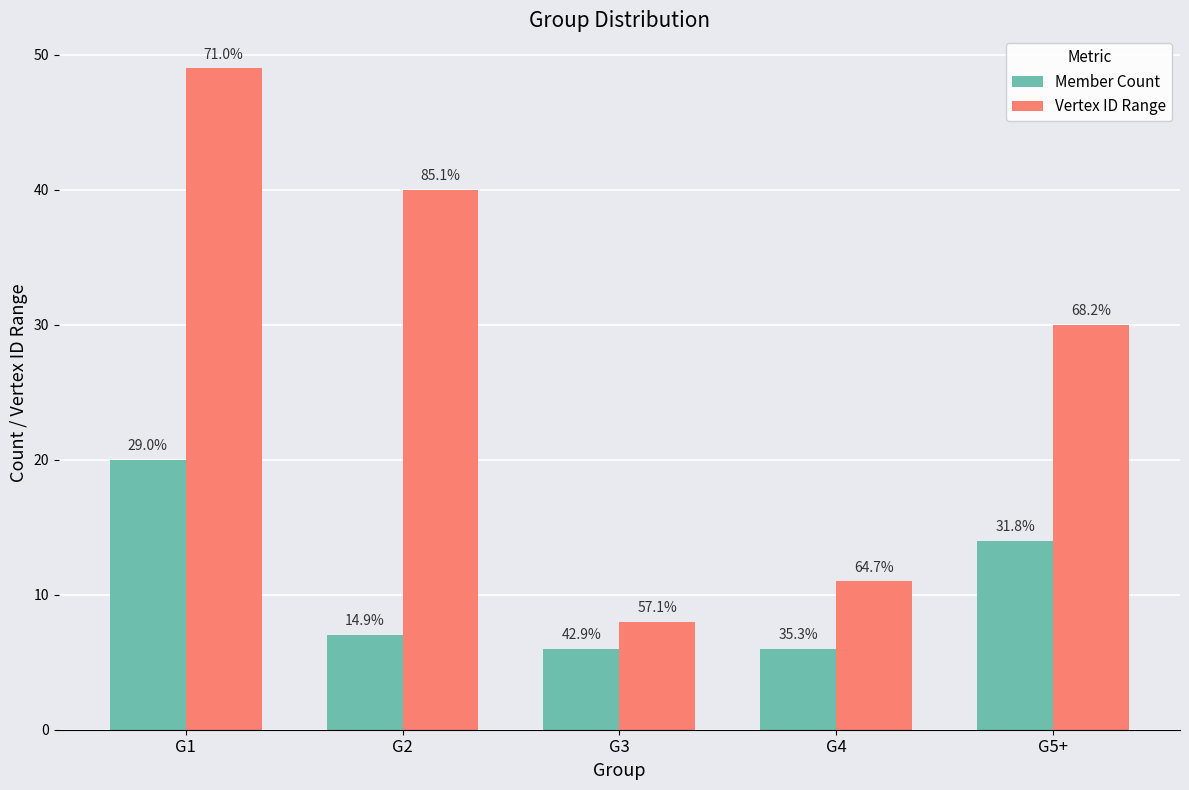

What is the difference between the Member Count values at G2 and G5+?

7